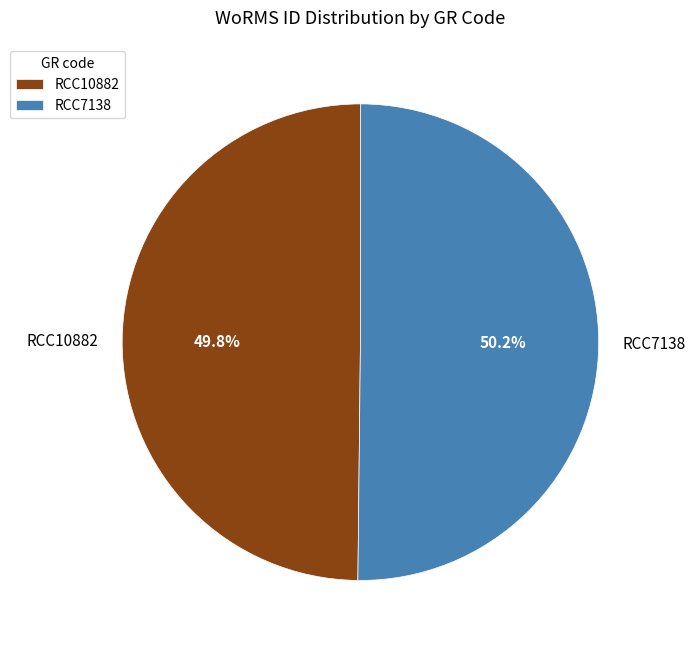

How many slices are in this pie chart?

2